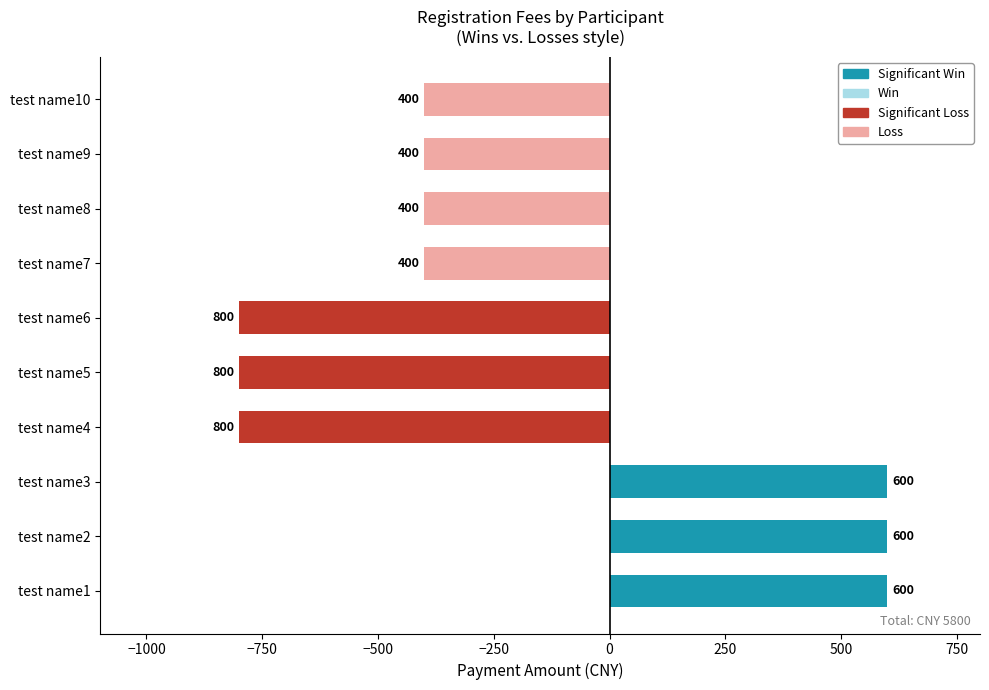

Is the value of Loss at test name2 greater than the value of Significant Win at test name4?

No